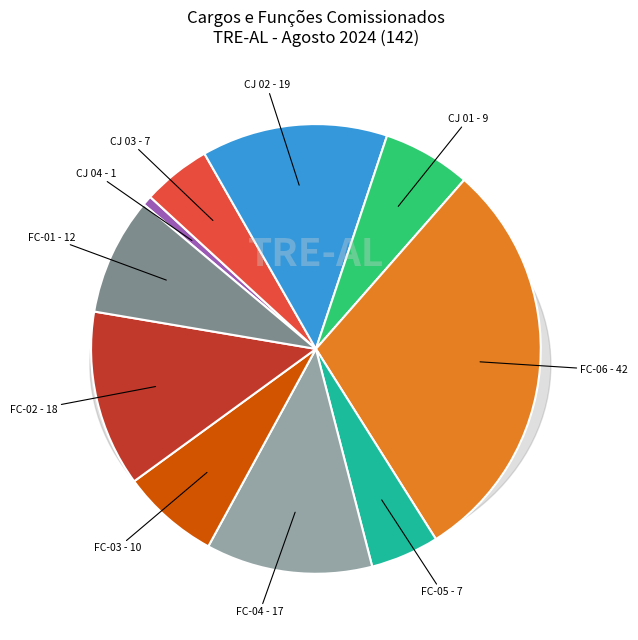

The FC-05 slice represents 1% of the pie. True or false?

False